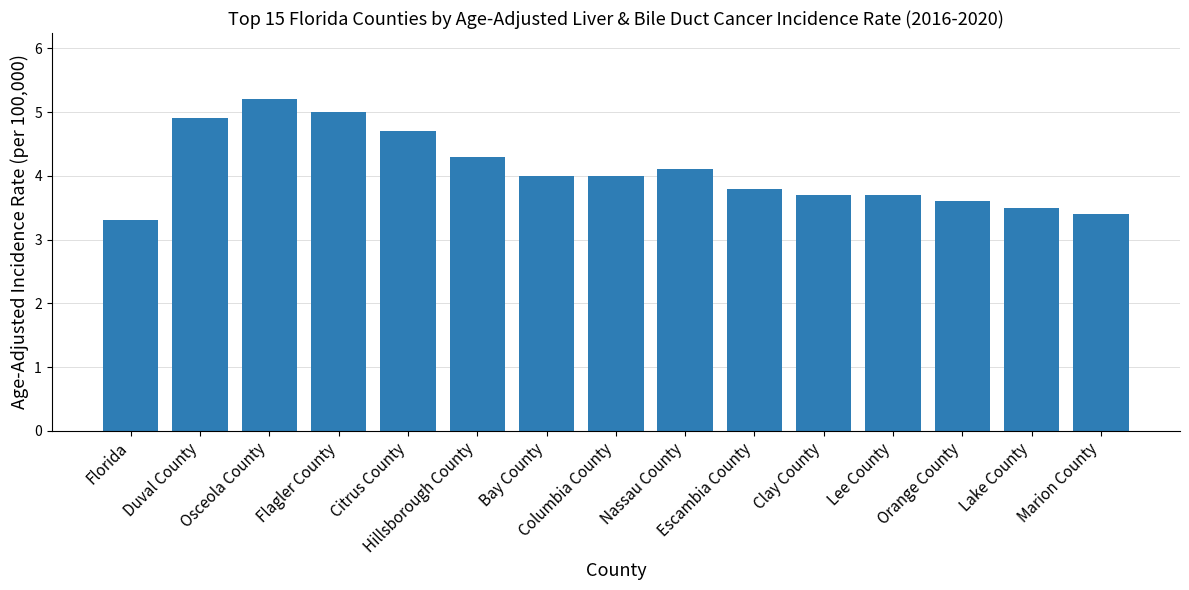

At which label does the data first exceed 4?

Duval County